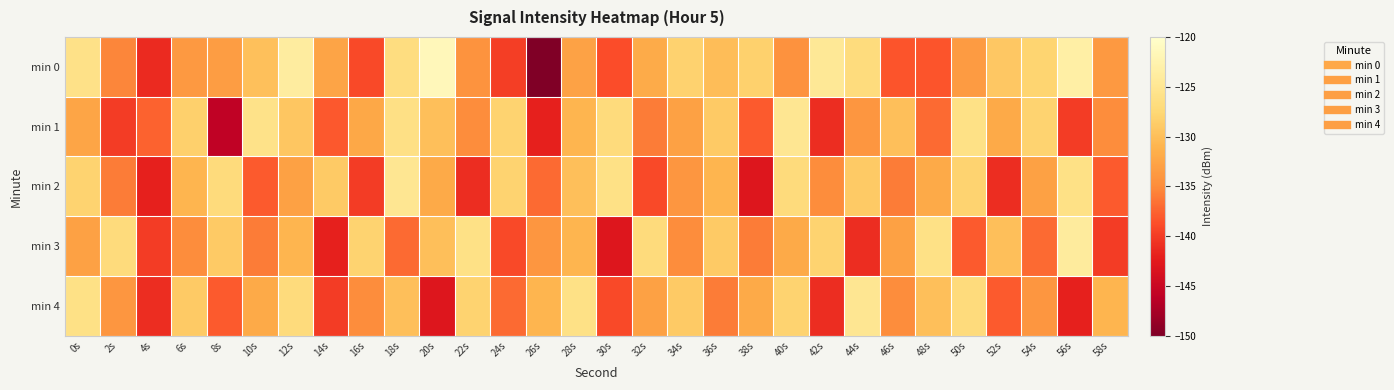

What is the spread (max minus min) of values at 10s?

12.2